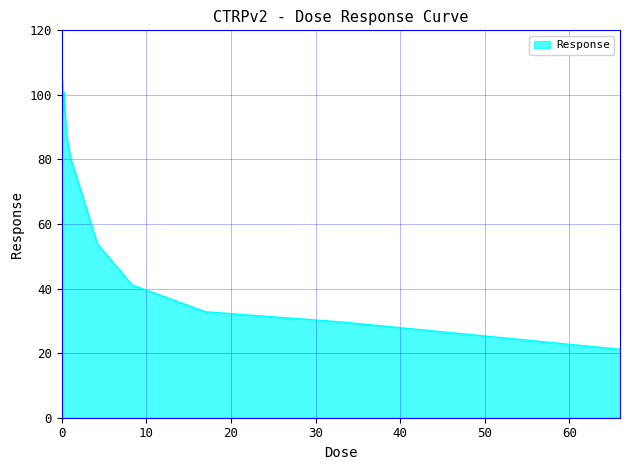

What is the smallest value displayed?

21.2